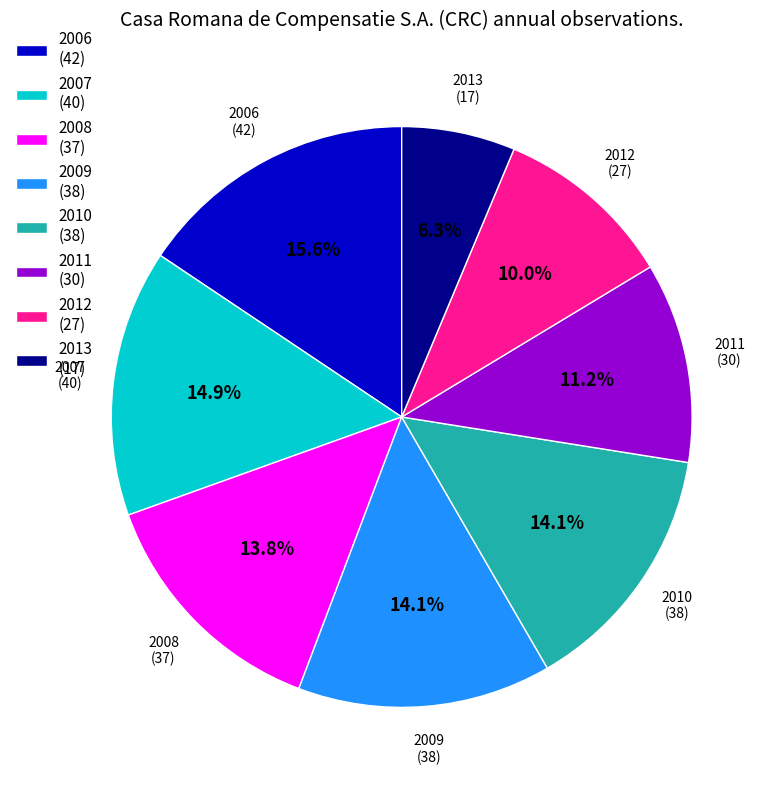

Which category has the smallest portion of the pie?

2013 (17)